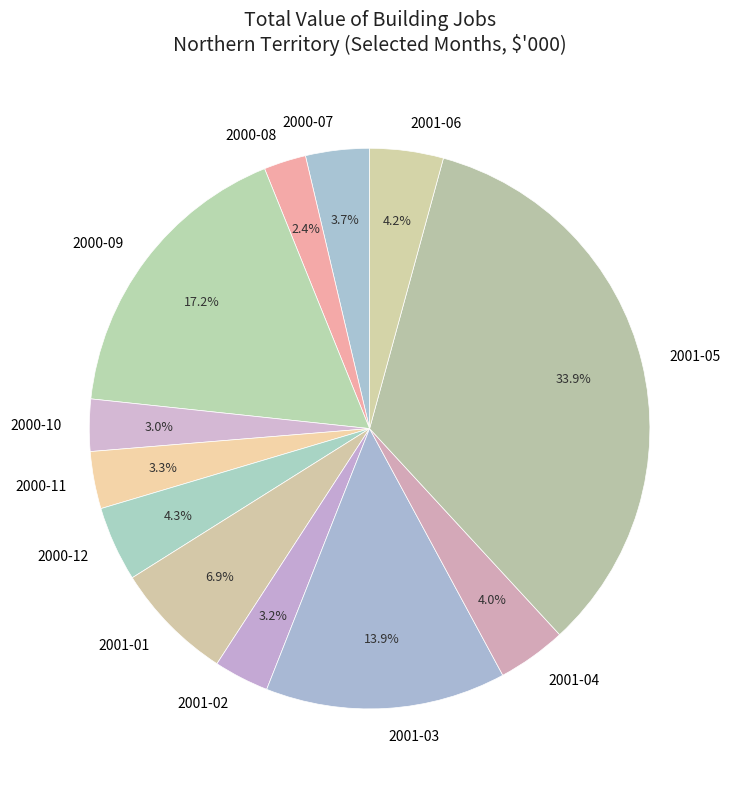

Count the number of slices in the pie.

12